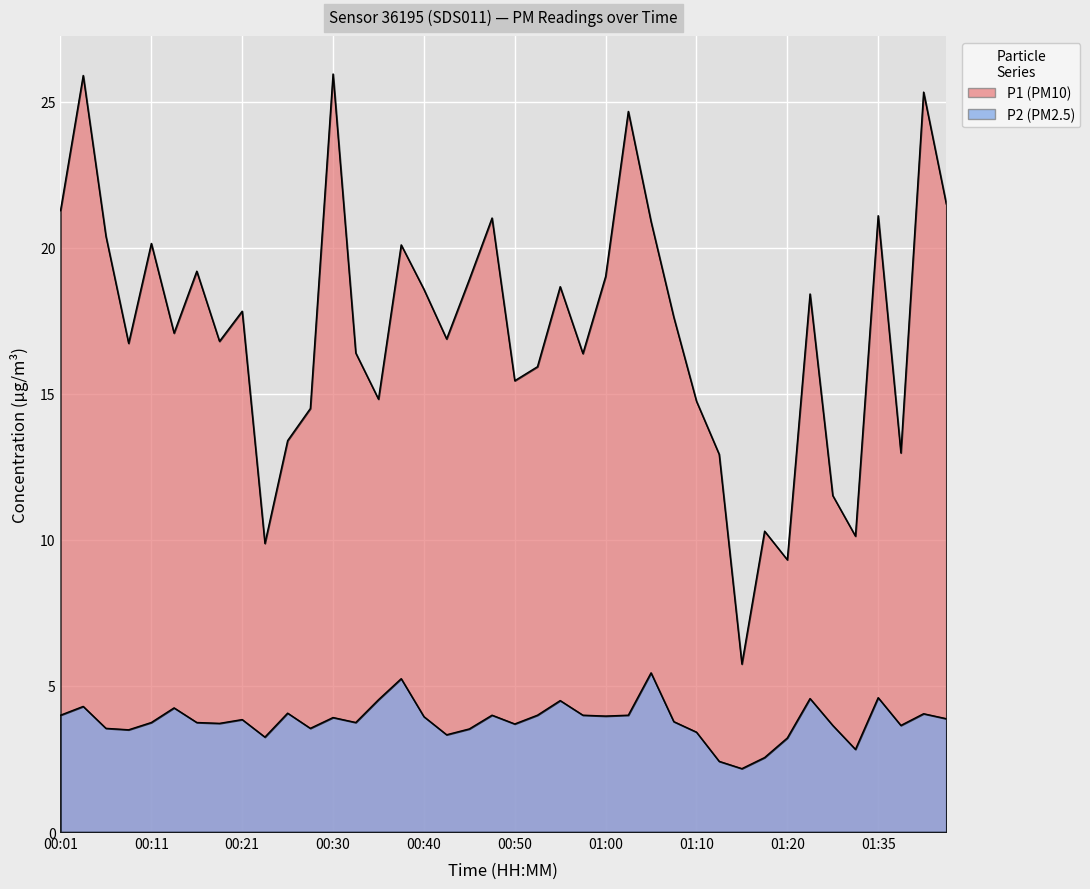

At which category does P2 reach its first local peak?

00:04